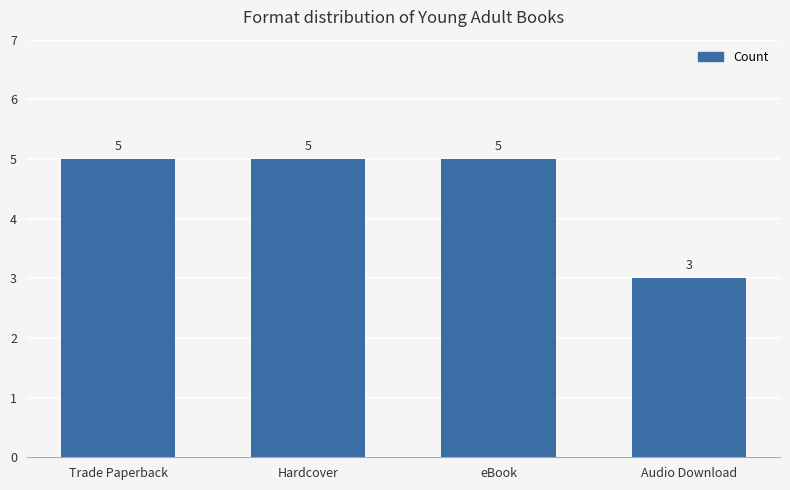

How many values are below 5?

1